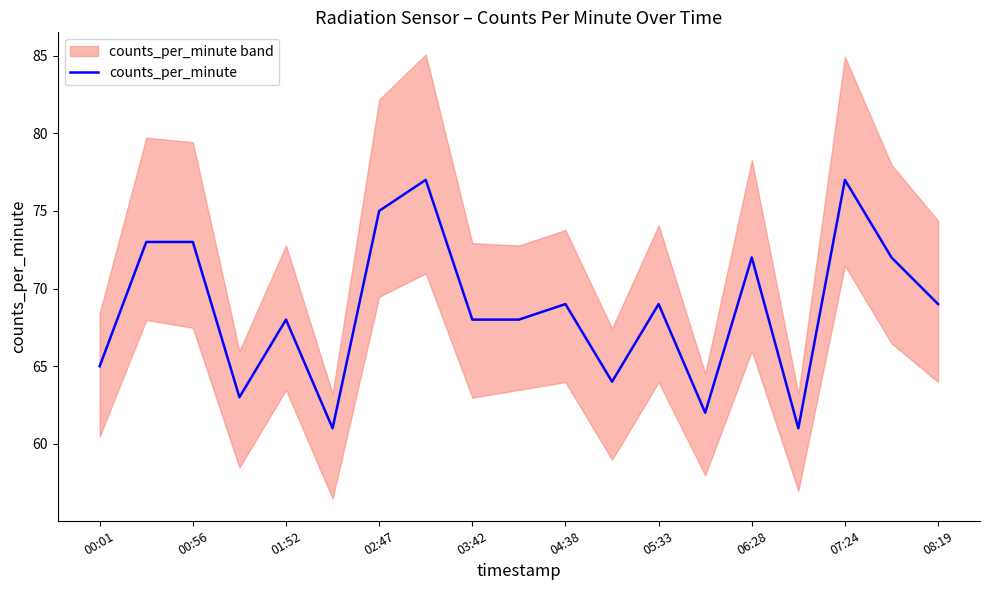

What is the greatest value displayed?

77